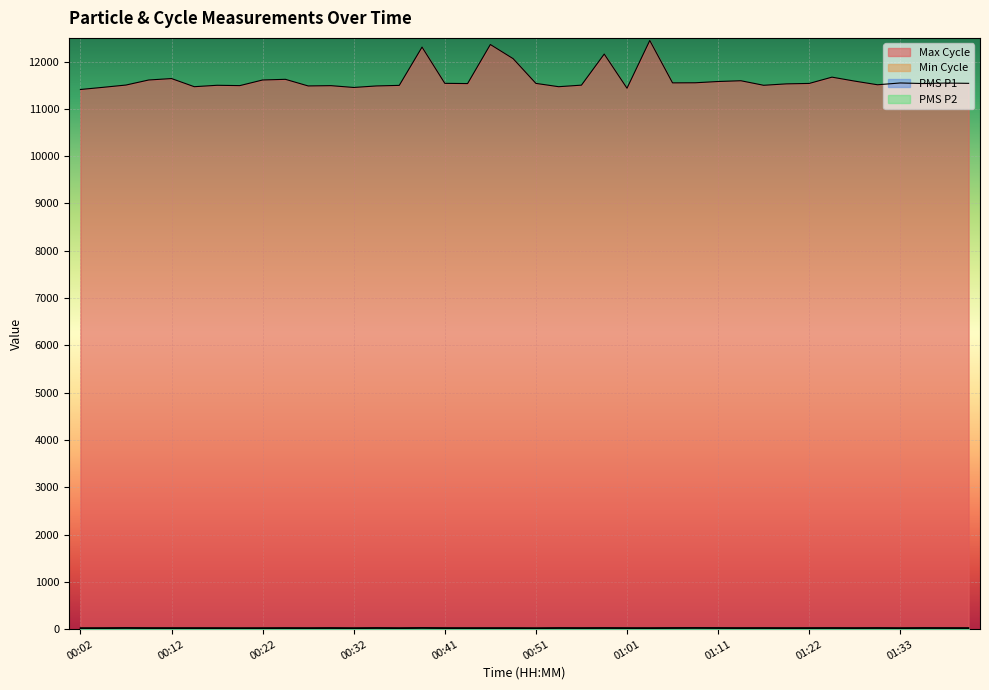

The value of PMS_P2 at 01:14 is 16.8. True or false?

True